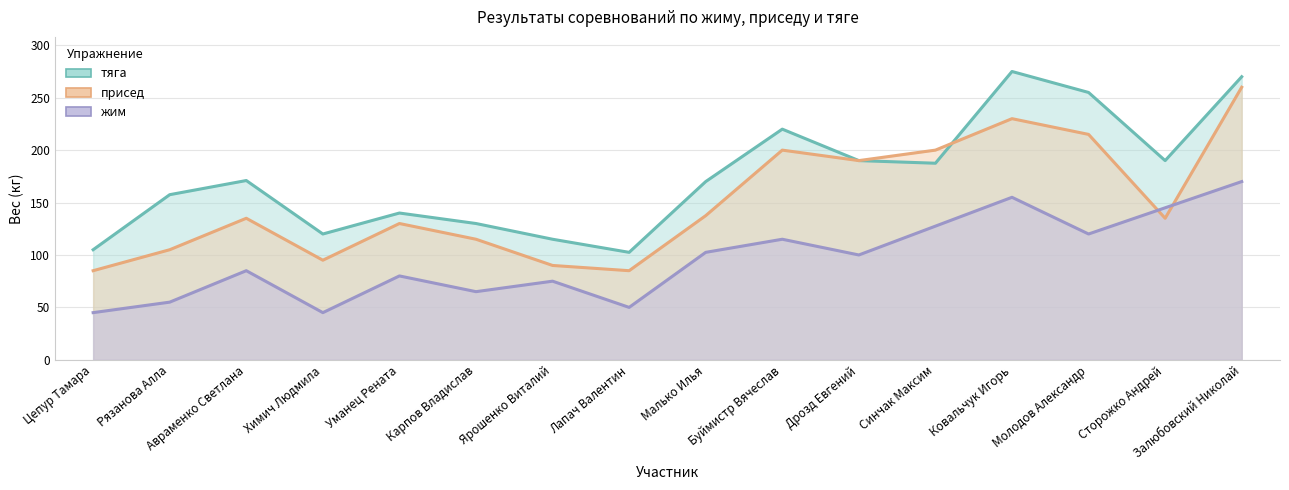

What is the average value of the тяга series?

174.9